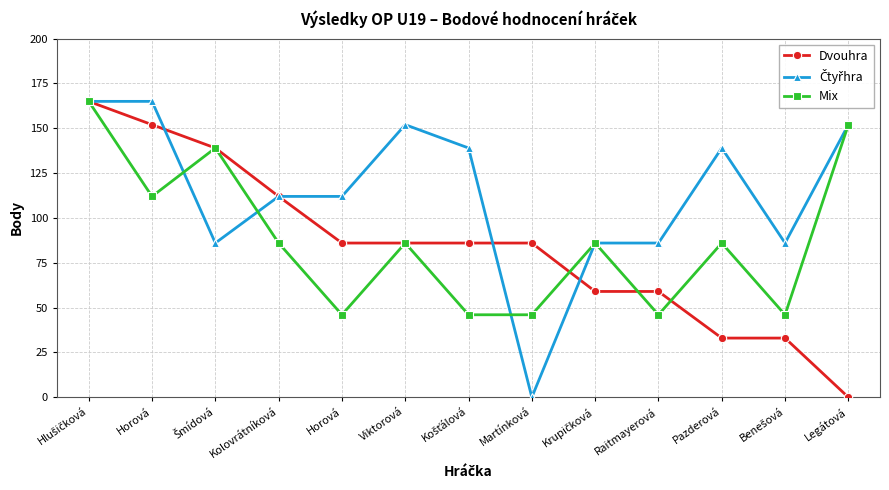

At which label is Čtyřhra closest to 82?

Šmídová